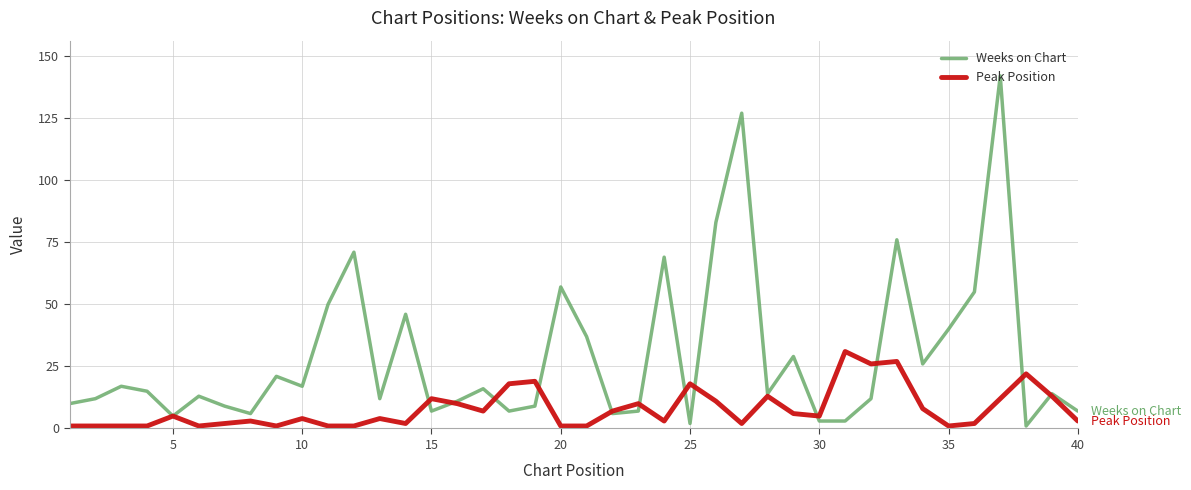

What is the smallest value displayed?

1